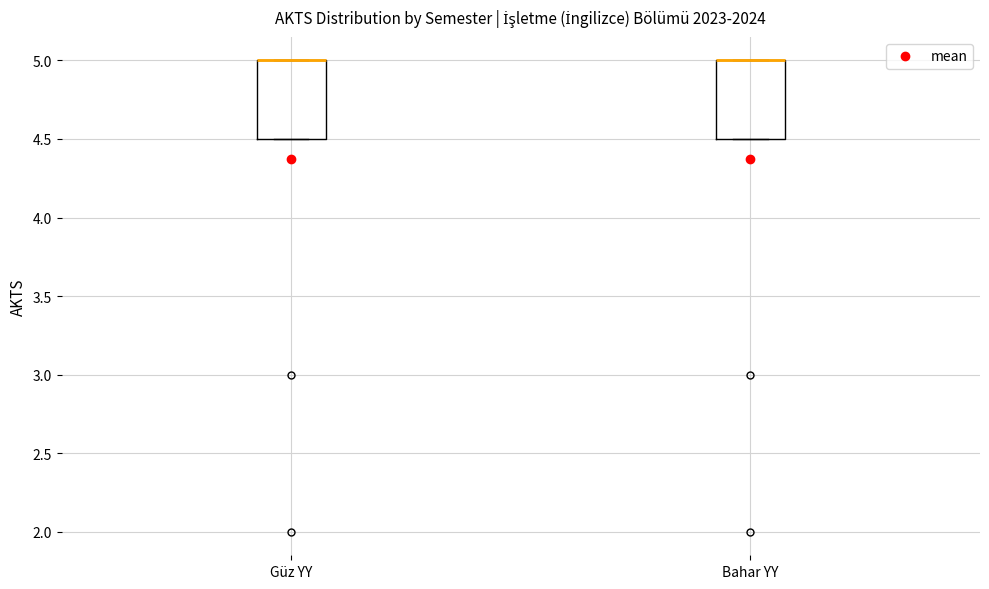

Reading left to right, transcribe this box plot: for each box, give where its median line is, the range the box spans, and where its two whiskers end, as read against the y-axis. The values are not printed on the chart, so give them approximately, as read against the axis.

Güz YY: median 5.0 (drawn on the box's upper edge), box 4.5 to 5.0, whiskers 4.5 to 5.0
Bahar YY: median 5.0 (drawn on the box's upper edge), box 4.5 to 5.0, whiskers 4.5 to 5.0